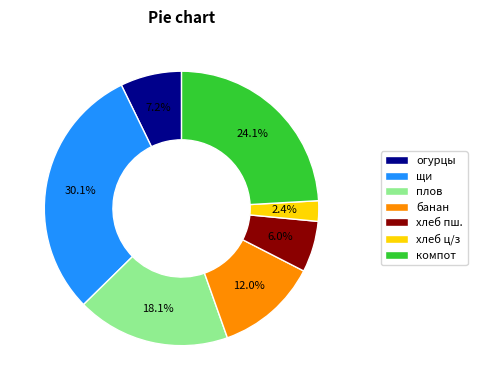

Between хлеб ц/з and компот, which is larger?

компот